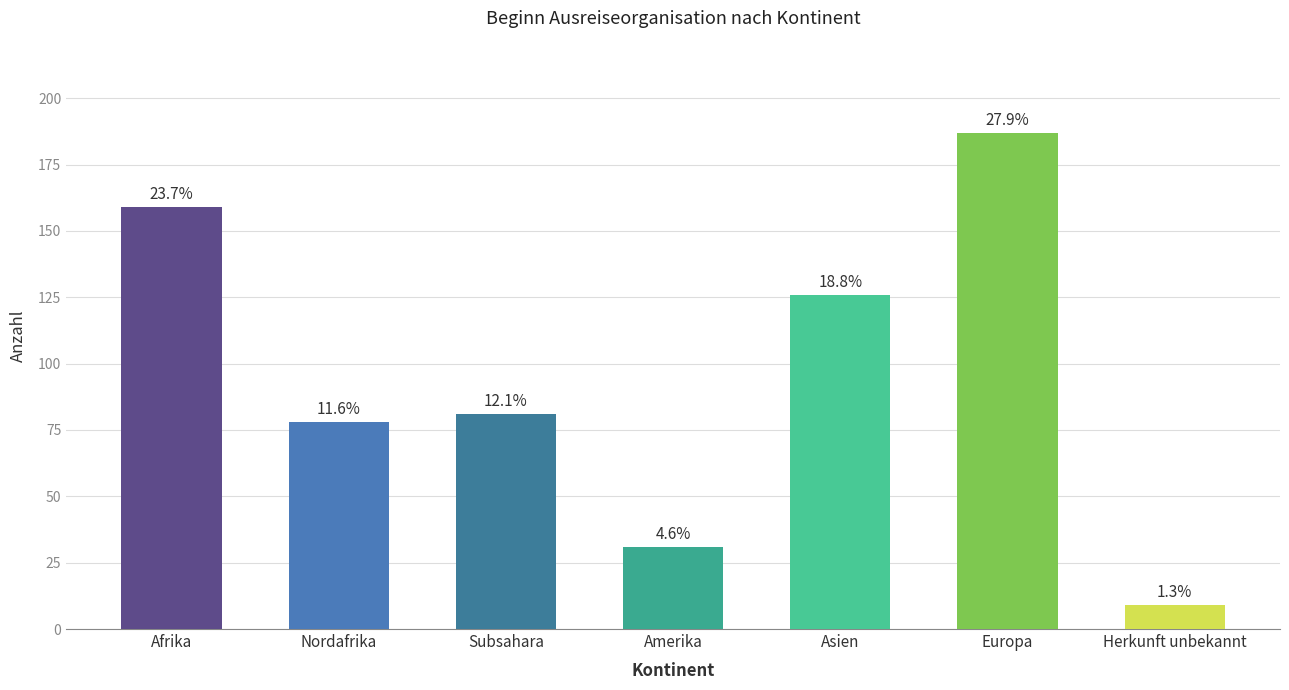

List the labels in order of value, largest first.

Europa, Afrika, Asien, Subsahara, Nordafrika, Amerika, Herkunft unbekannt